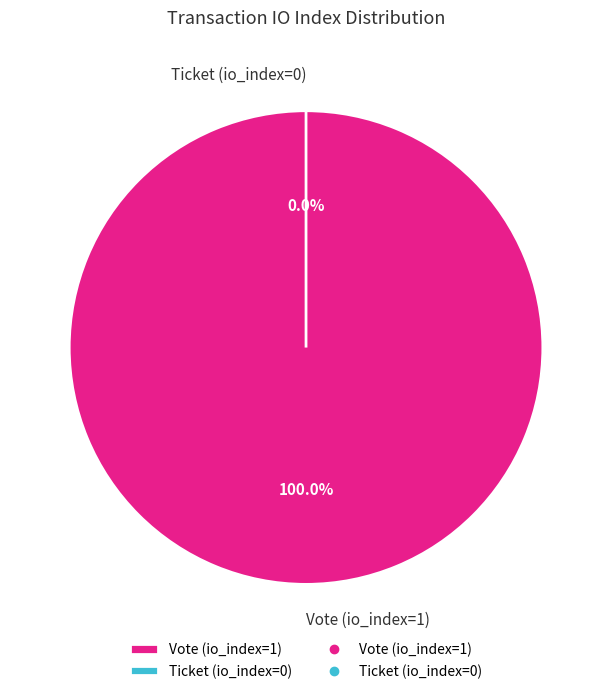

True or false: Vote (io_index=1) accounts for 100% of the total.

True